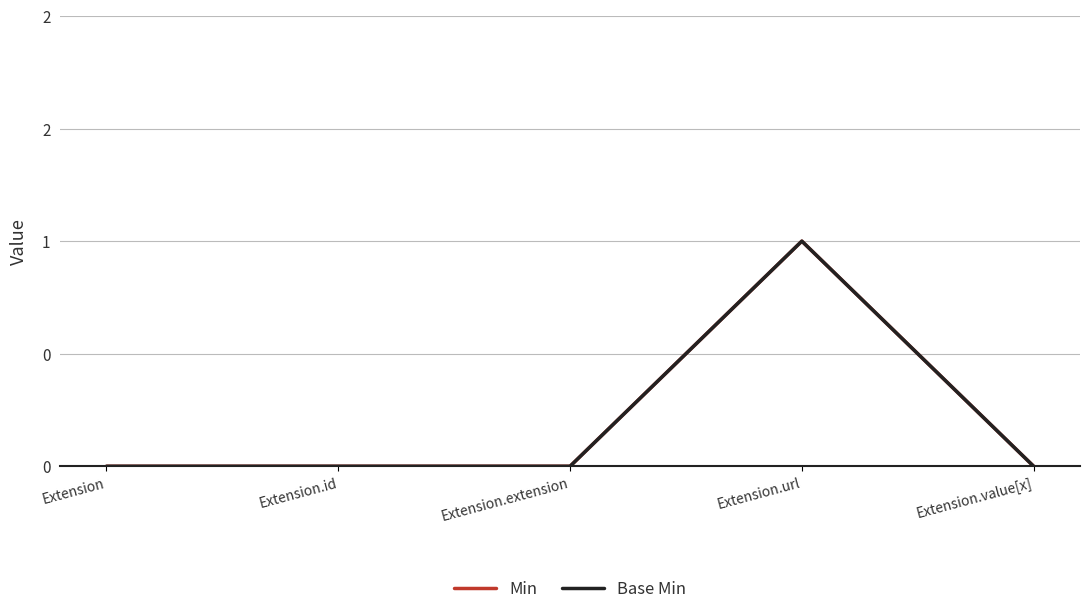

Is this an area chart (filled region under the line)?

No